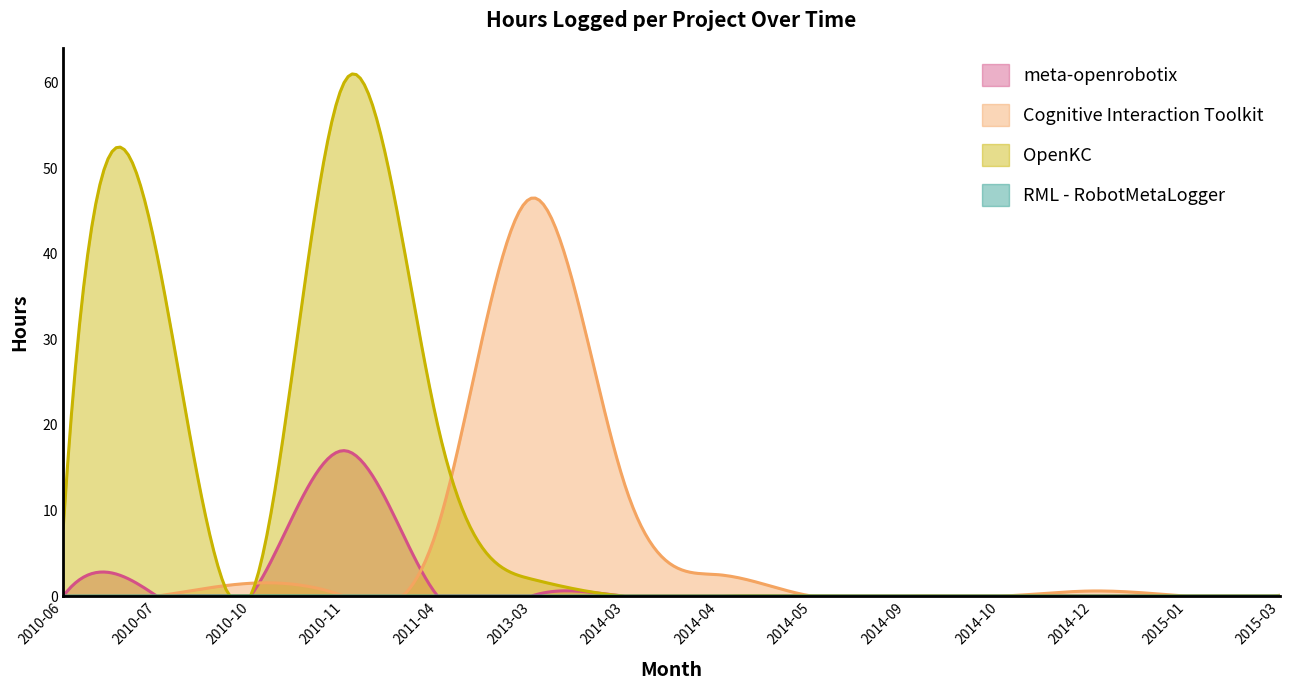

How many categories are shown in the chart?

300